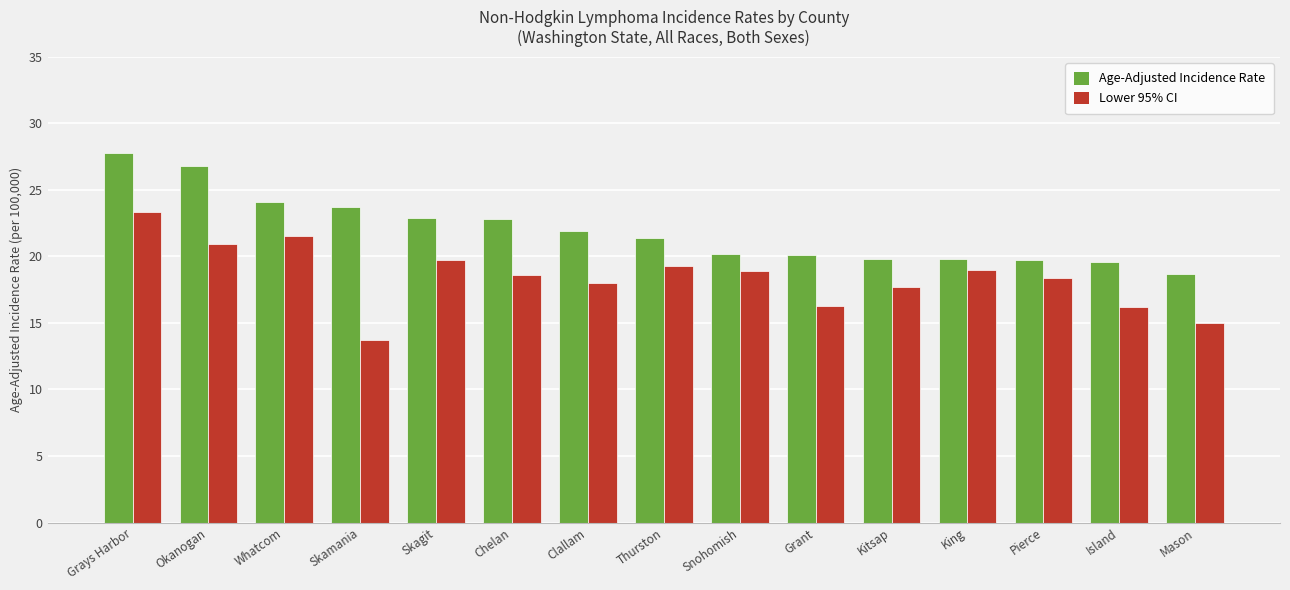

What is the approximate value of Lower 95% CI at Kitsap?

17.7